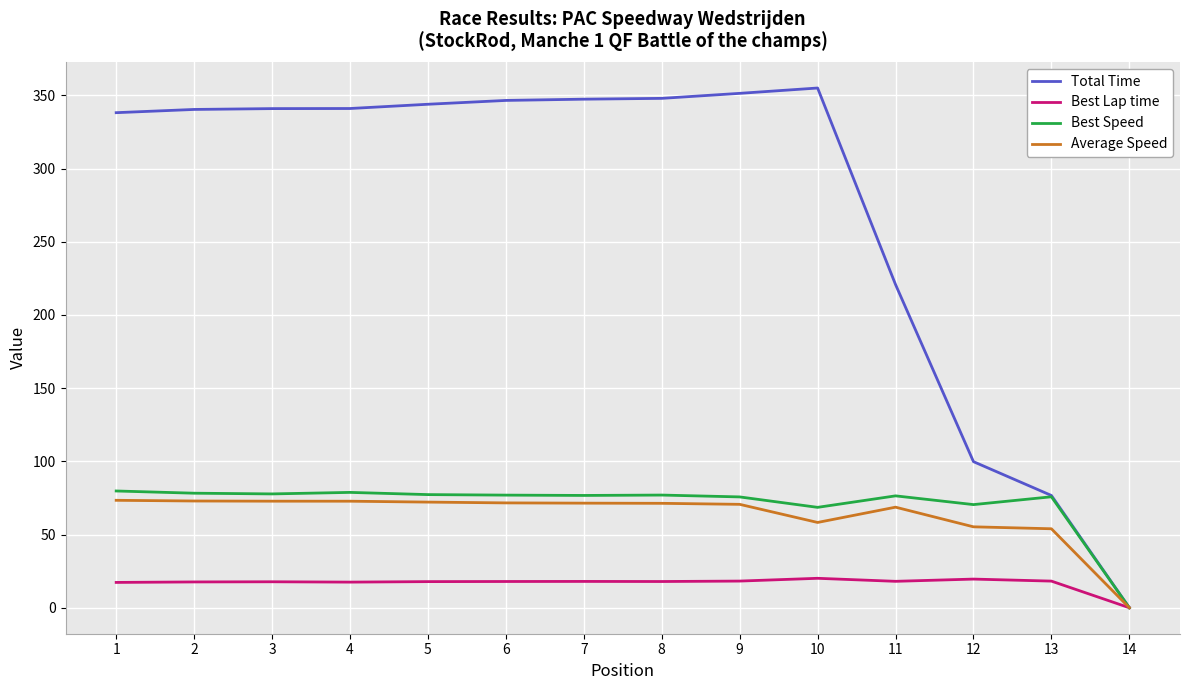

Which series has the largest total across all categories?

Total Time